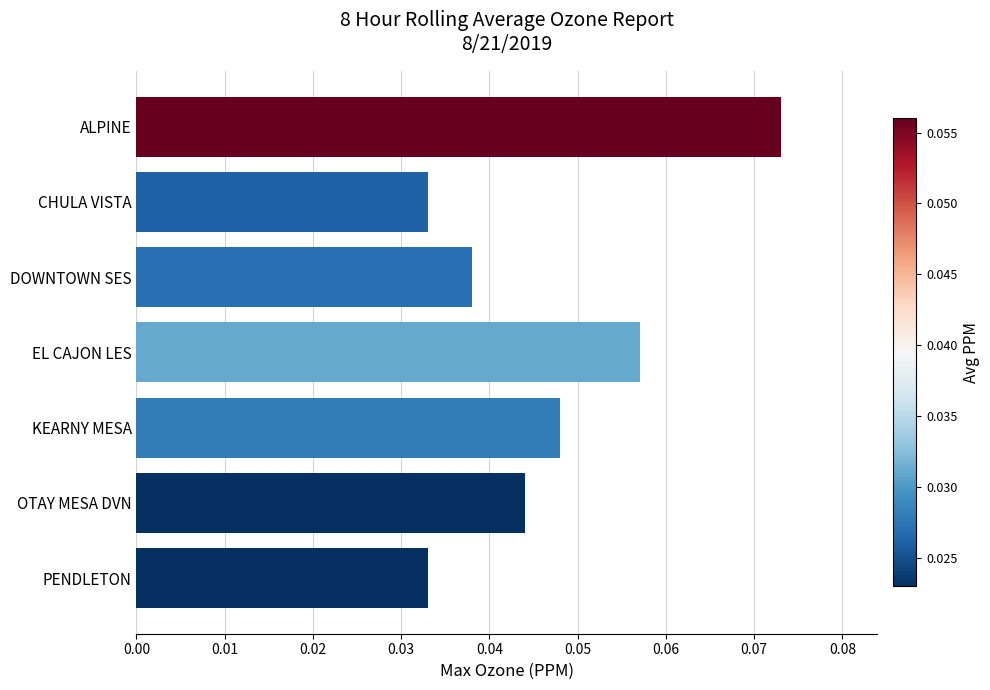

Which has a higher value, EL CAJON LES or PENDLETON?

EL CAJON LES